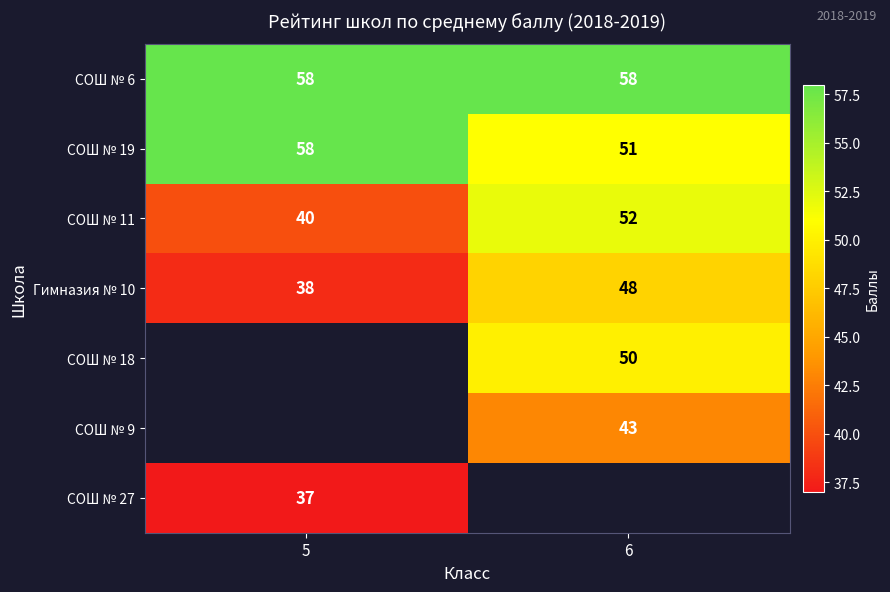

Between 6 and 5, which is larger?

6